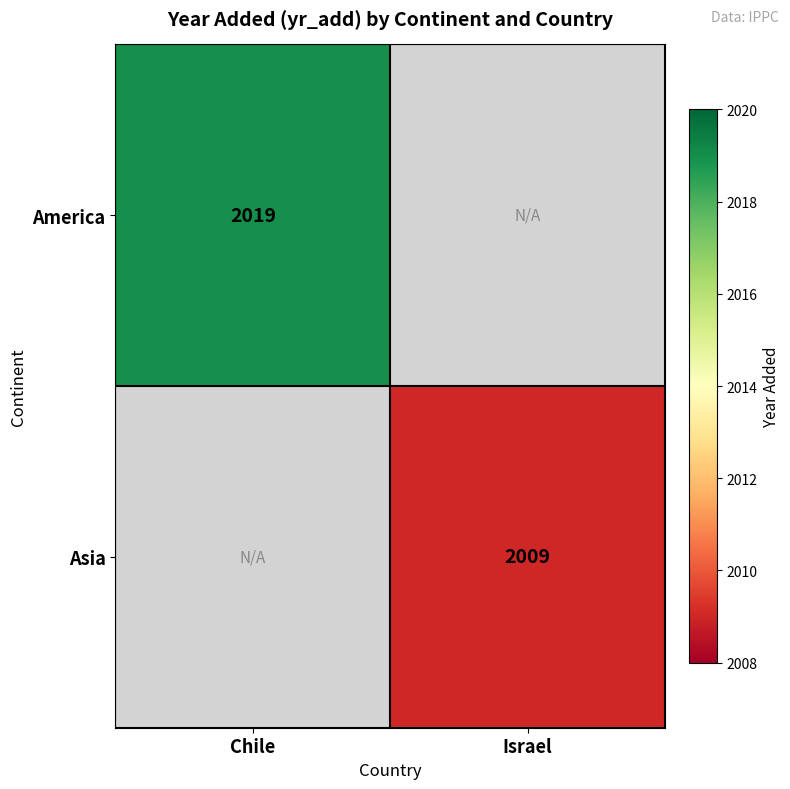

Is the value of America at Chile greater than the value of Asia at Israel?

Yes